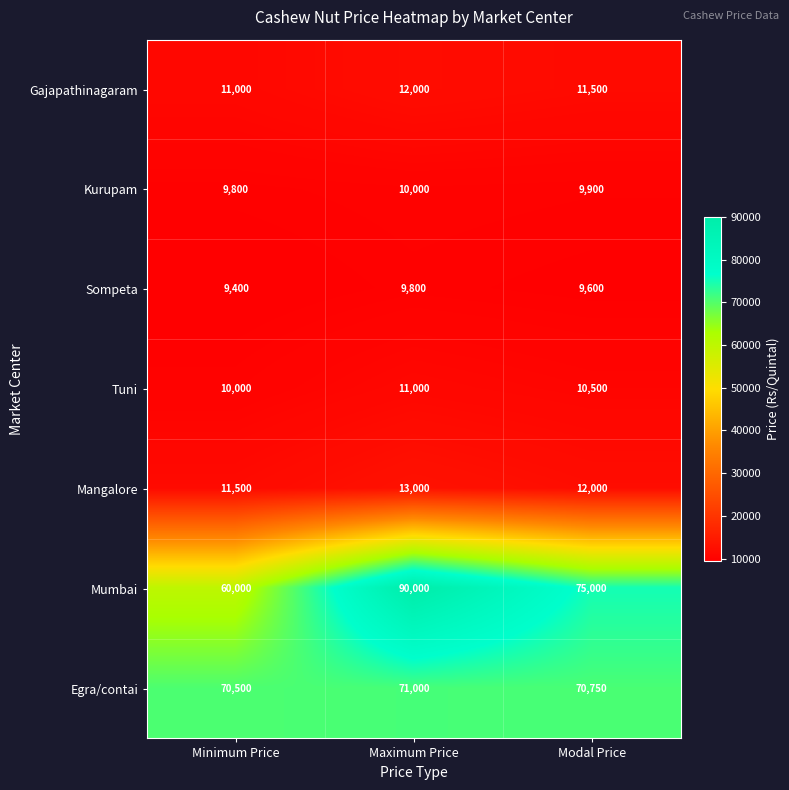

What is the approximate value of Sompeta at Maximum Price, to the nearest 10?

9800